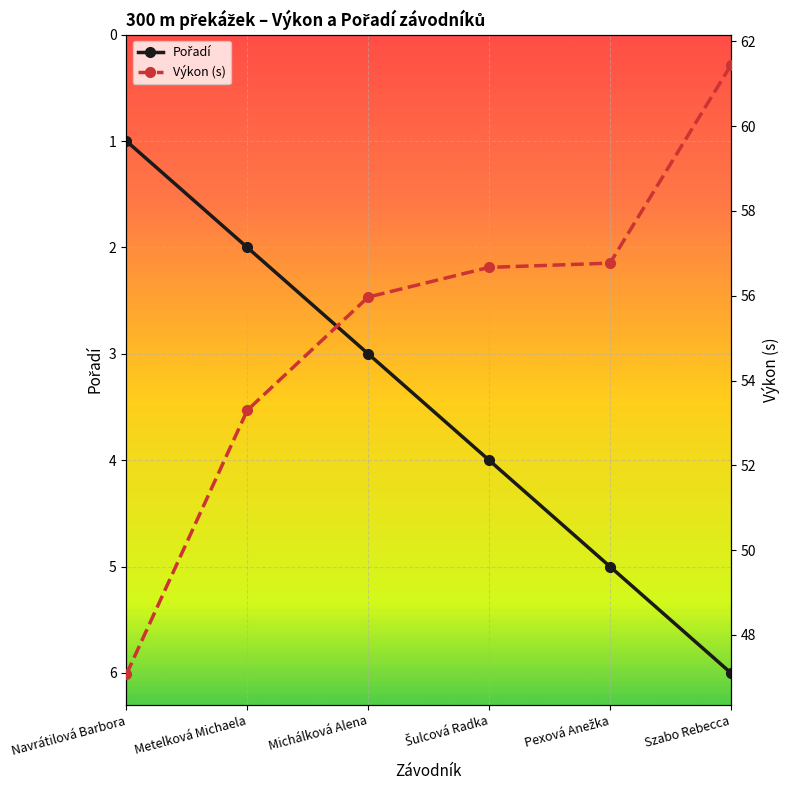

What position from the right is Michálková Alena?

4